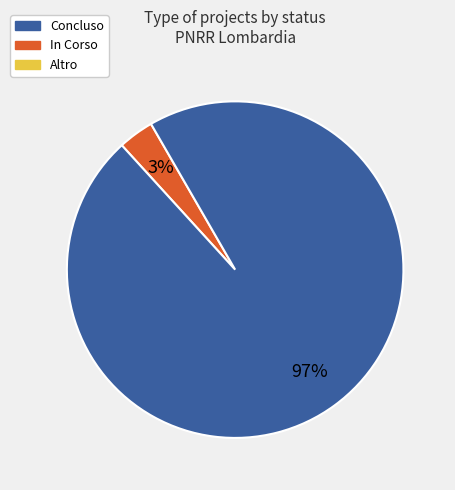

Is there any slice that represents more than half of the pie?

Yes